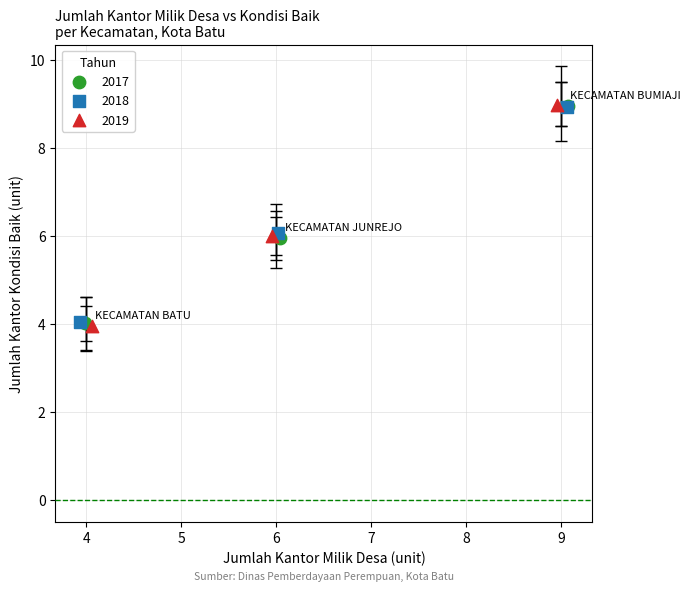

Which series has the widest spread of Y values?

2019